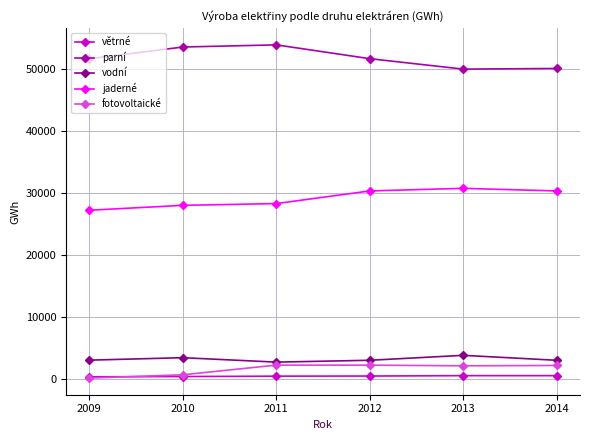

True or false: parní and větrné intersect in this chart.

False